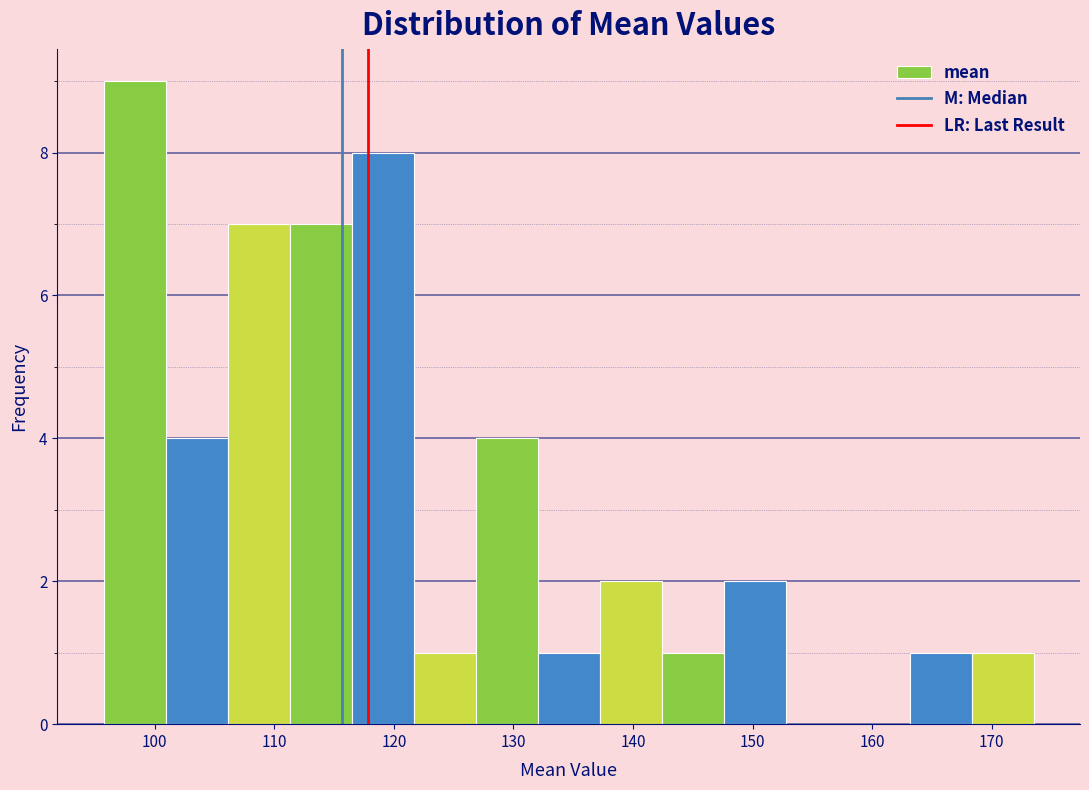

Reading left to right, list every bar in this chart as the range it spans on the x-axis followed by its height. Neither the bar edges nor the heights are printed on the chart, so give them approximately, as read against the axes.

96 to 101: 9
101 to 106: 4
106 to 111: 7
111 to 116: 7
116 to 122: 8
122 to 127: 1
127 to 132: 4
132 to 137: 1
137 to 142: 2
142 to 148: 1
148 to 153: 2
153 to 158: 0
158 to 163: 0
163 to 168: 1
168 to 174: 1